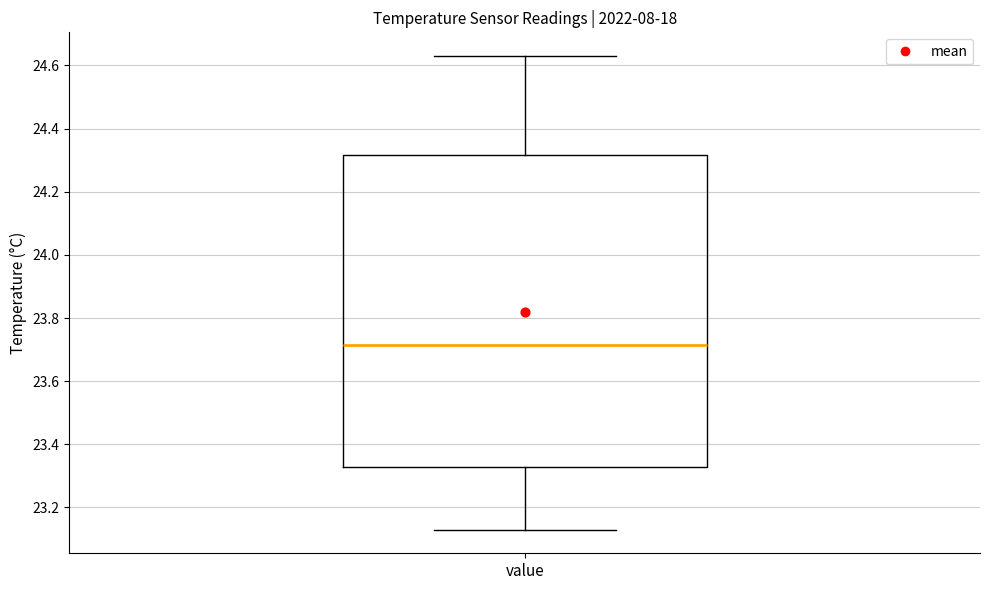

Where is the upper edge of the box for value on the y-axis? The values are not printed on the chart, so give them approximately, as read against the axis.

24.32